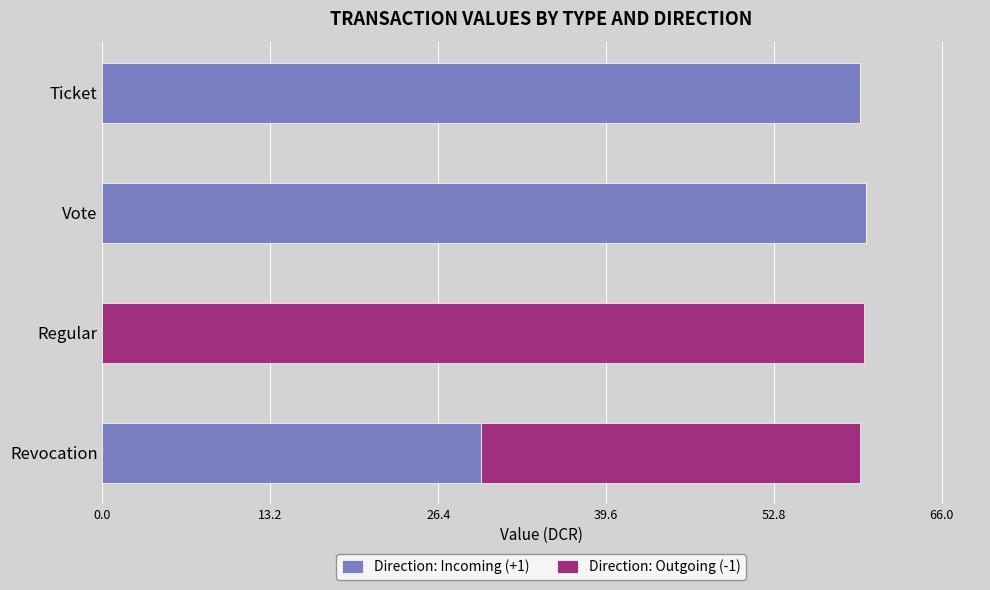

How many data points in Direction: Incoming (+1) are above 59?

2